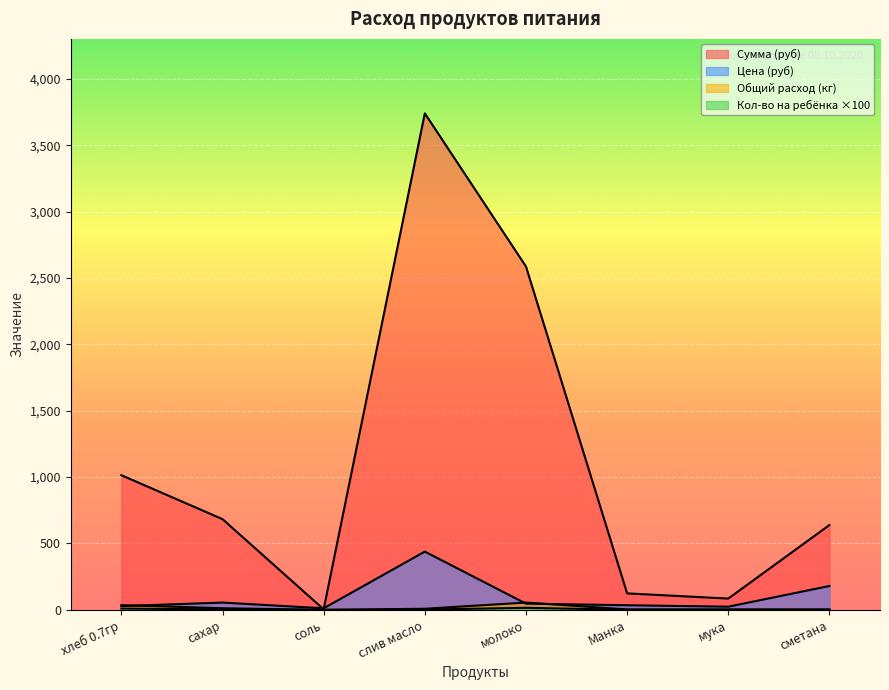

What is the sum of the Кол-во на ребёнка values at мука and сметана?

2.0